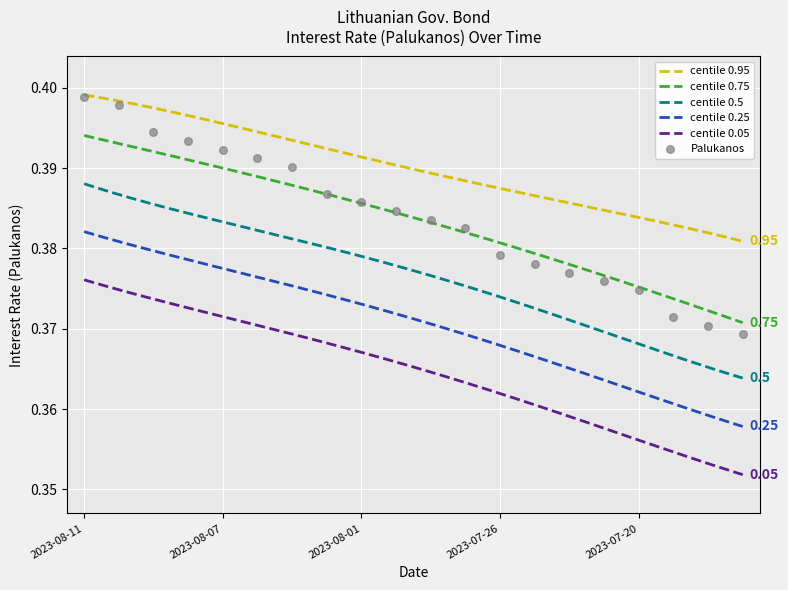

Between 2023-08-10 and 2023-08-01, which is larger?

2023-08-10